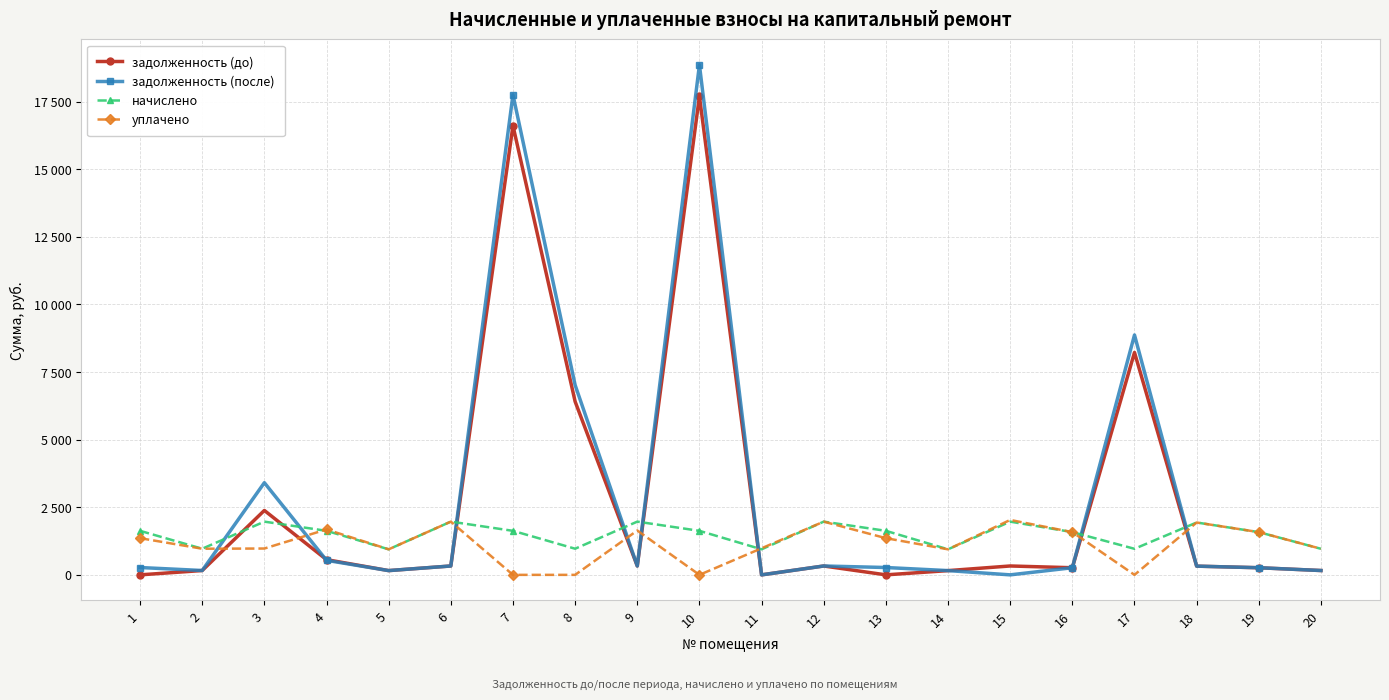

How many interior local valleys does the задолженность (после) series have?

5